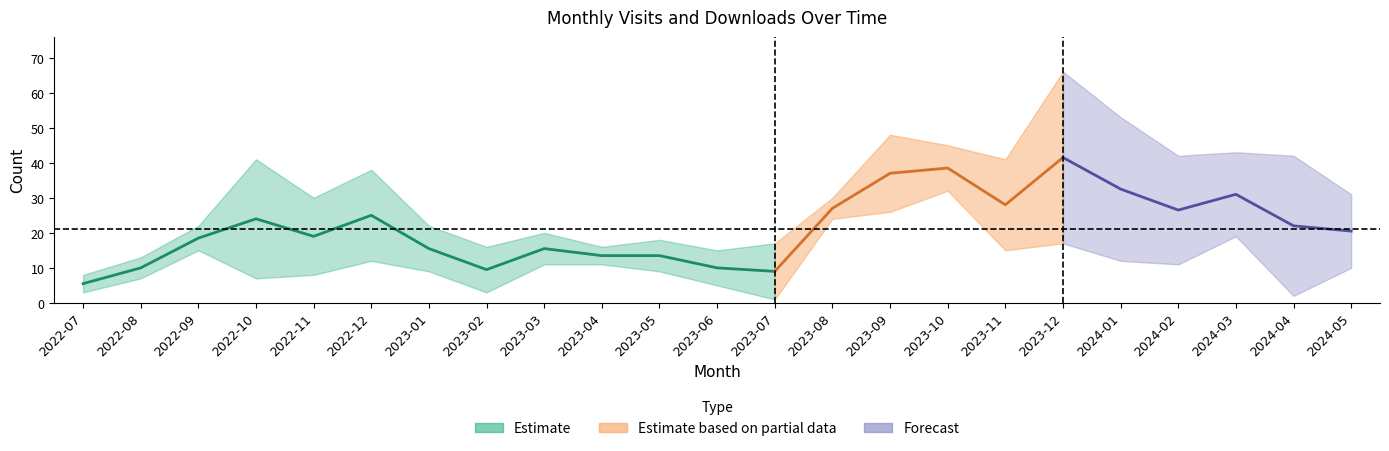

In monthly_download_resource, how many points are lower than both neighbors (excluding endpoints)?

6